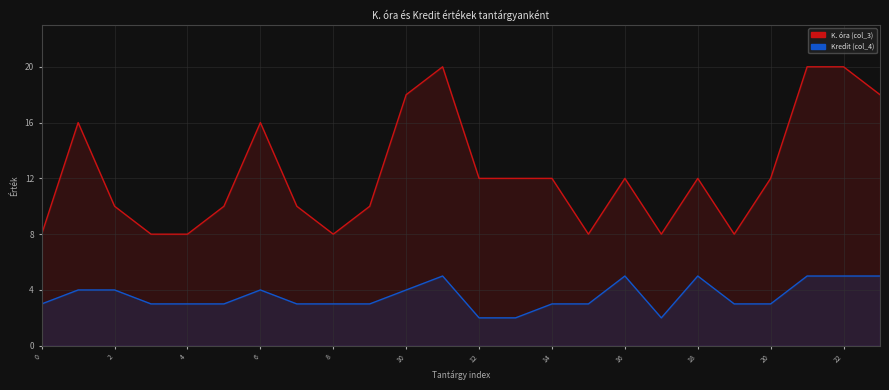

Is the value of Kredit (col_4) at 15 greater than the value of K. óra (col_3) at 18?

No